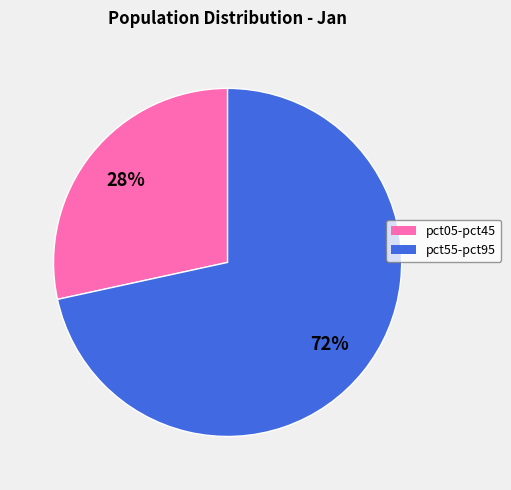

To the nearest percent, what is the average slice percentage?

50%